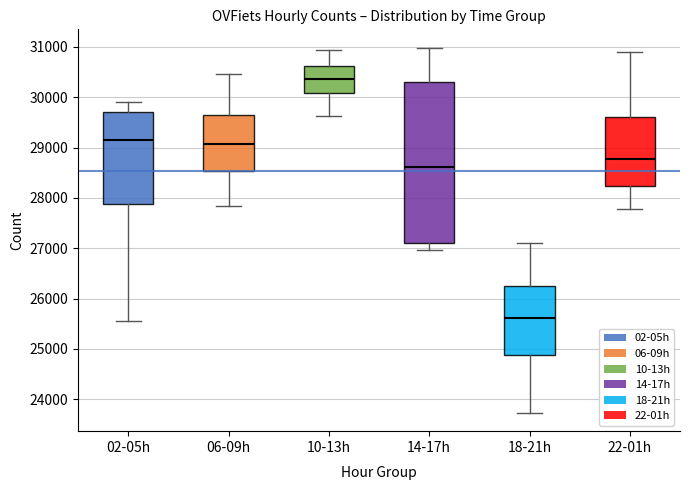

Reading left to right, transcribe this box plot: for each box, give where its median line is, the range the box spans, and where its two whiskers end, as read against the y-axis. The values are not printed on the chart, so give them approximately, as read against the axis.

02-05h: median 29100, box 27900 to 29700, whiskers 25600 to 29900
06-09h: median 29100, box 28500 to 29700, whiskers 27800 to 30500
10-13h: median 30400, box 30100 to 30600, whiskers 29600 to 30900
14-17h: median 28600, box 27100 to 30300, whiskers 27000 to 31000
18-21h: median 25600, box 24900 to 26200, whiskers 23700 to 27100
22-01h: median 28800, box 28200 to 29600, whiskers 27800 to 30900